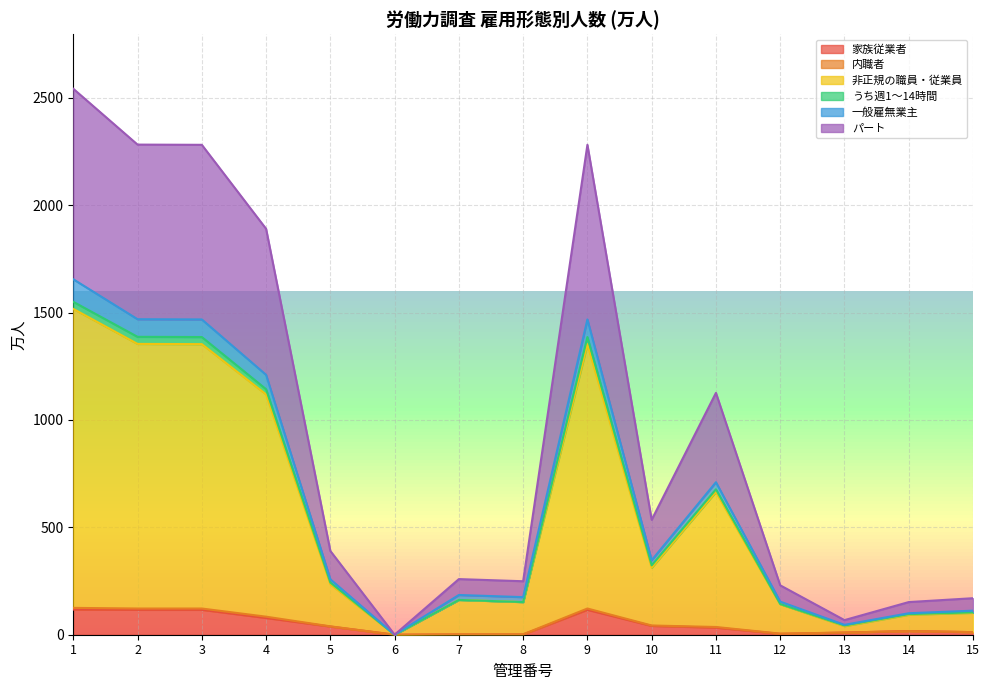

What is the highest value of the 家族従業者 series?

117